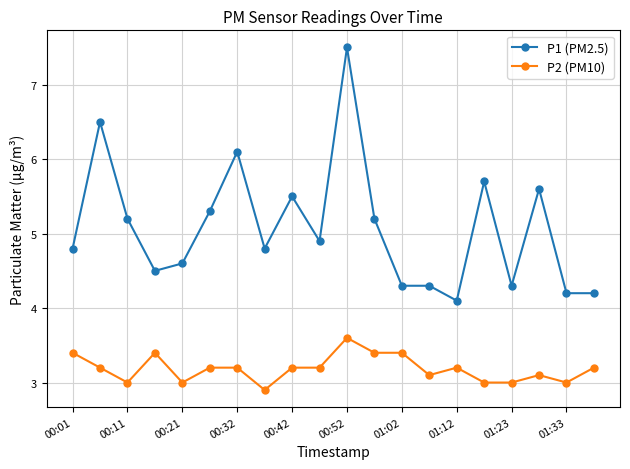

What are all the series names shown in the legend?

P1 (PM2.5), P2 (PM10)